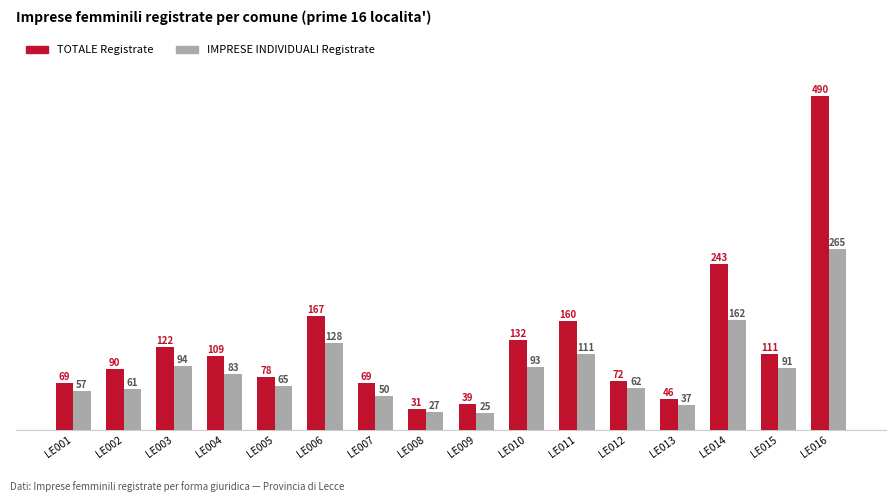

Is the value of TOTALE Registrate at LE007 greater than the value of IMPRESE INDIVIDUALI Registrate at LE015?

No